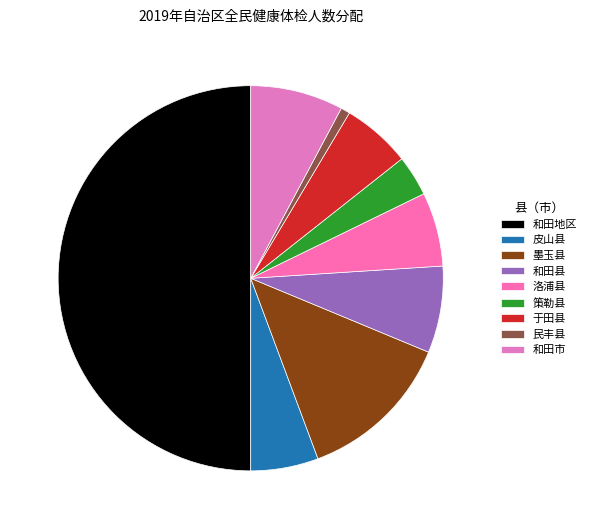

How many slices are in this pie chart?

9